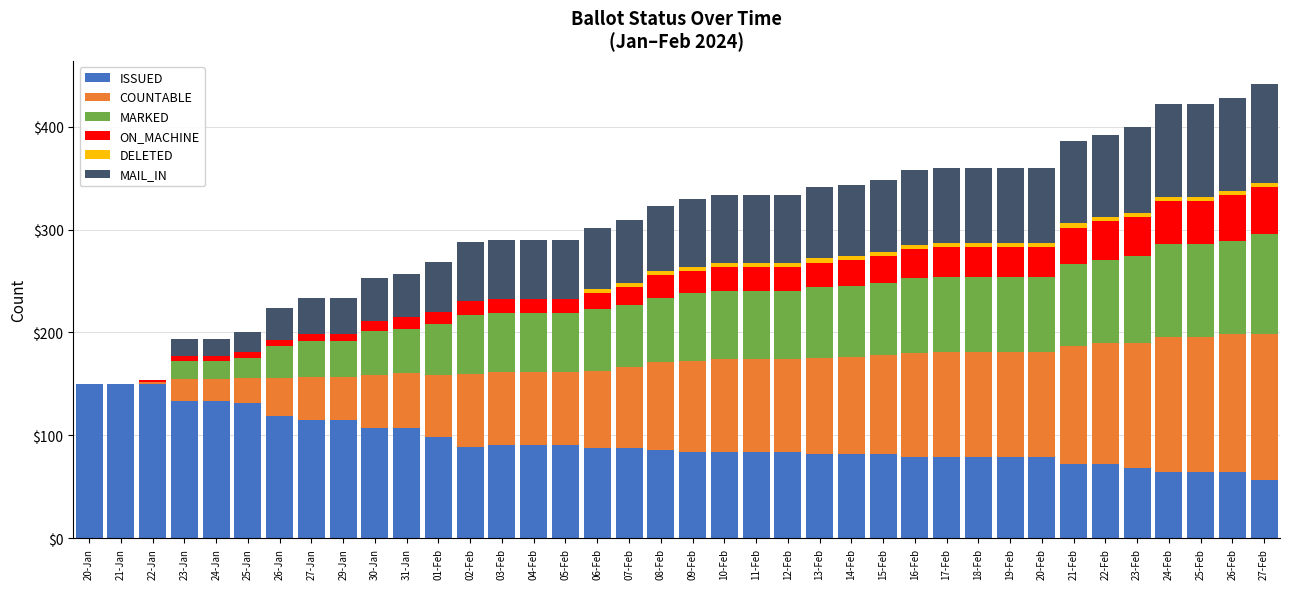

The value of ISSUED at 30-Jan is 176. True or false?

False